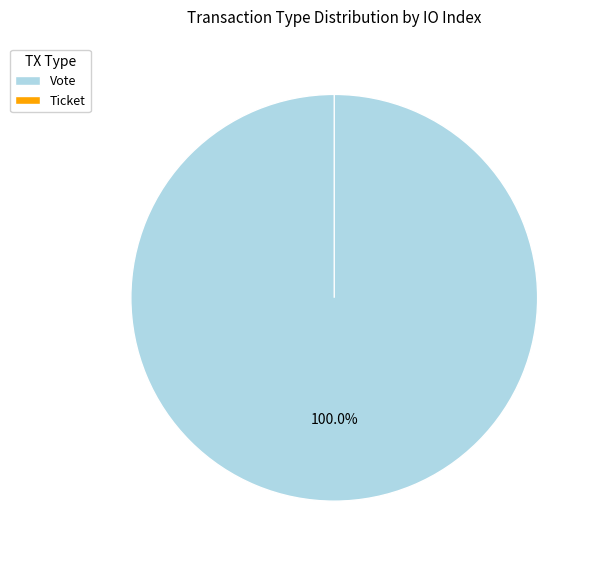

What is the smallest slice in the pie chart?

Ticket